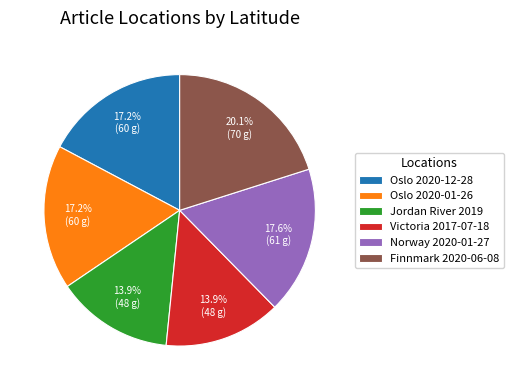

What percentage is NOT represented by Norway 2020-01-27?

82.4%